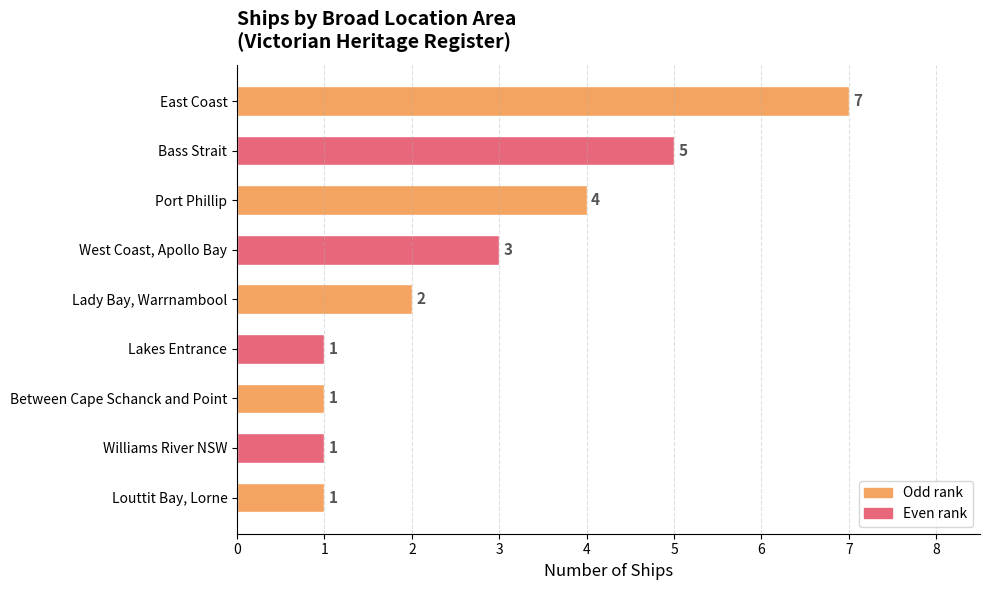

What is the maximum value shown in the chart?

7